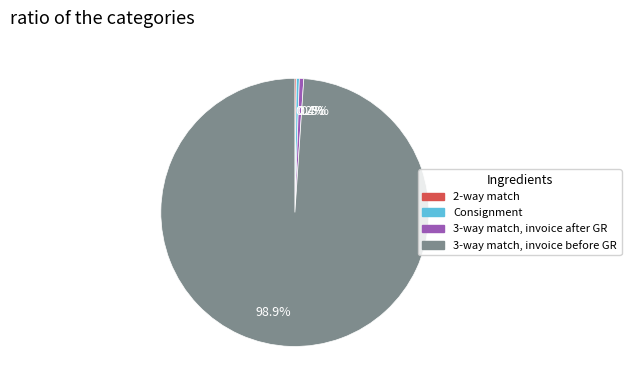

Which slice is the largest?

98.9%